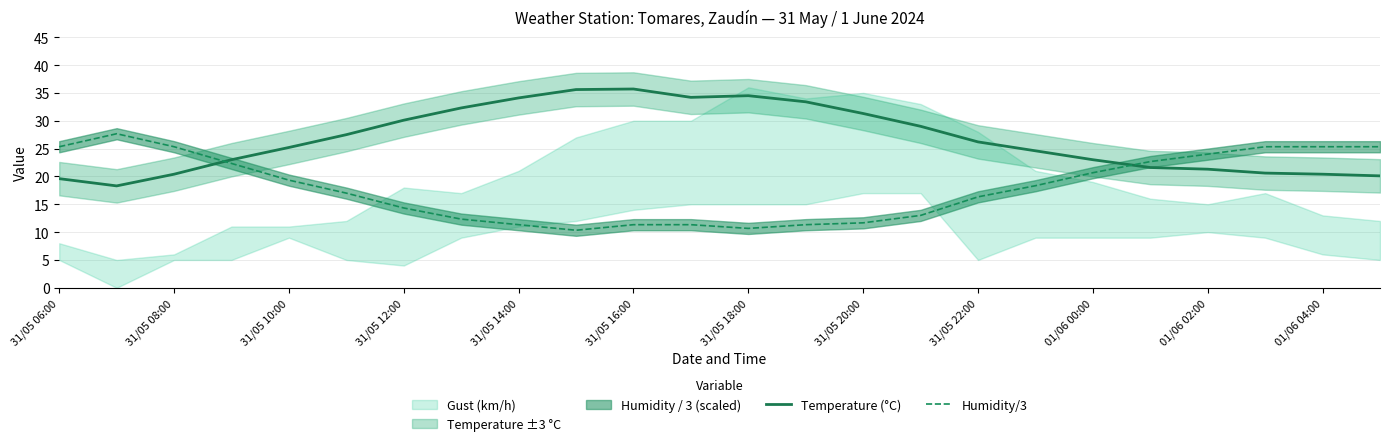

Does the chart display data point markers on the line(s)?

No